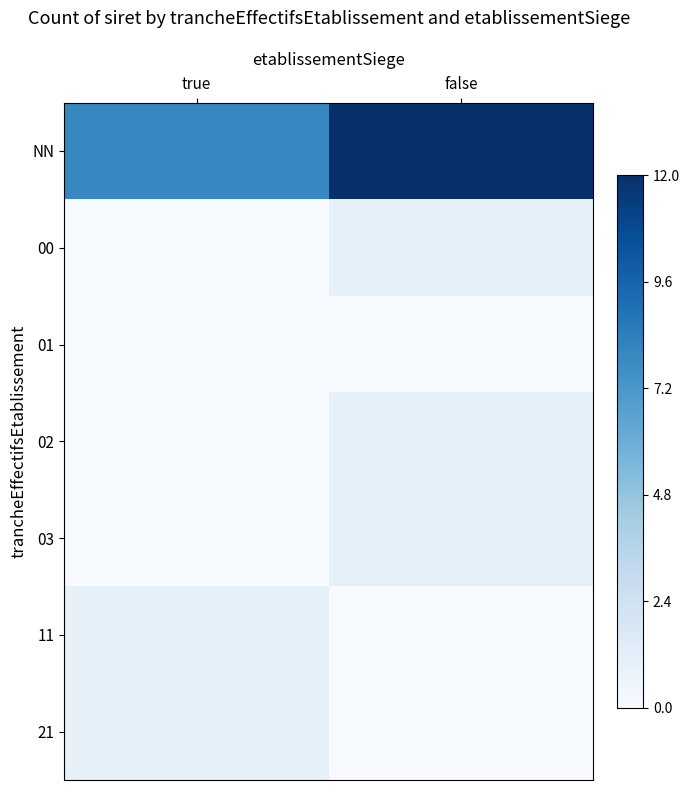

List the series in order of their peak value, highest first.

NN, 00, 02, 03, 11, 21, 01